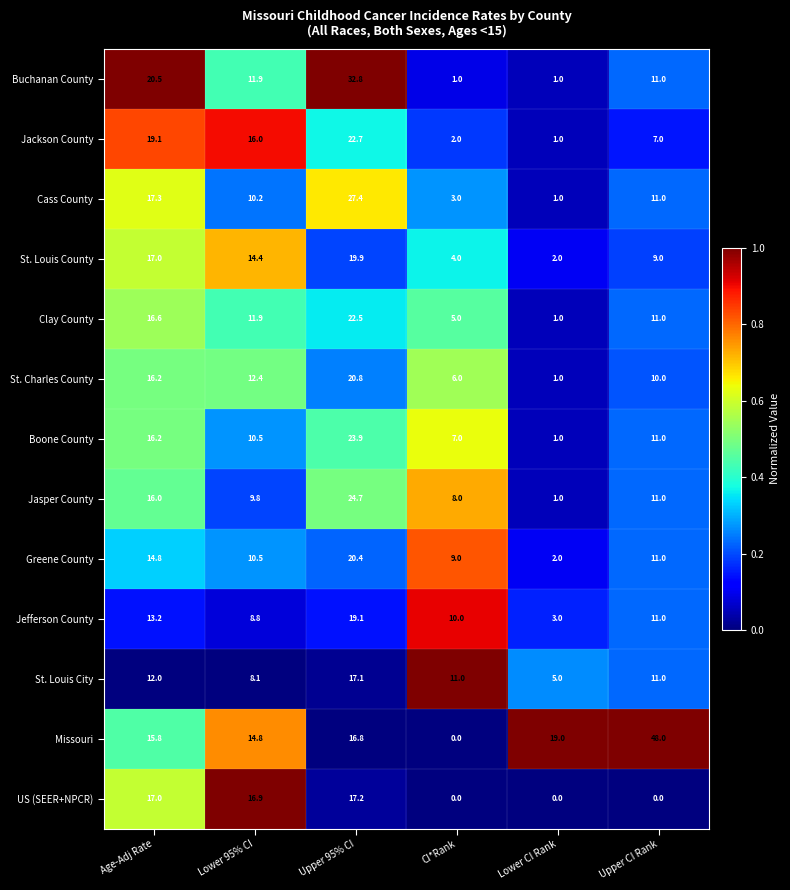

What is the average value of the Cass County series?

11.7